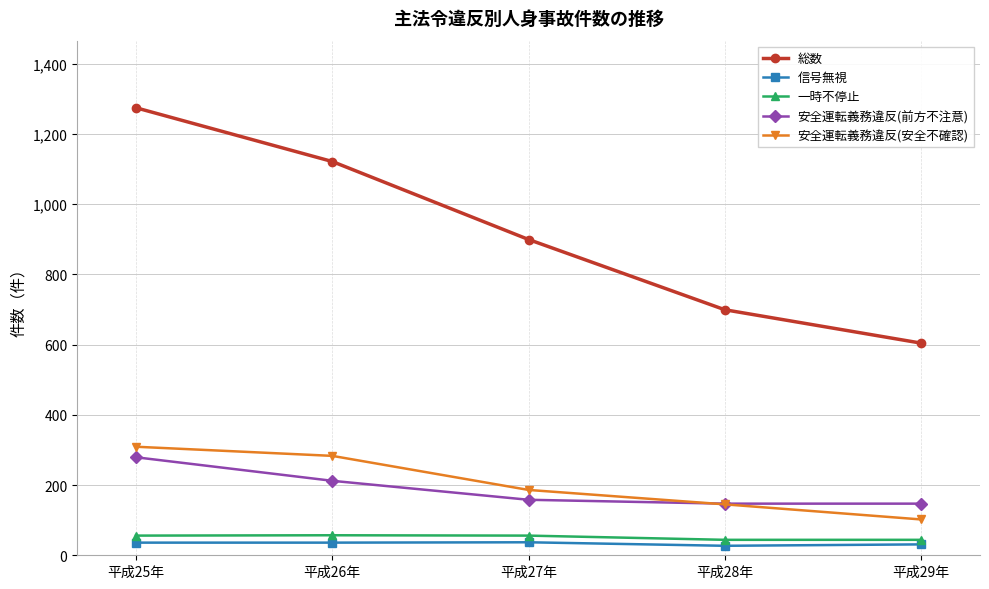

True or false: 安全運転義務違反(安全不確認) and 信号無視 cross at least once.

False